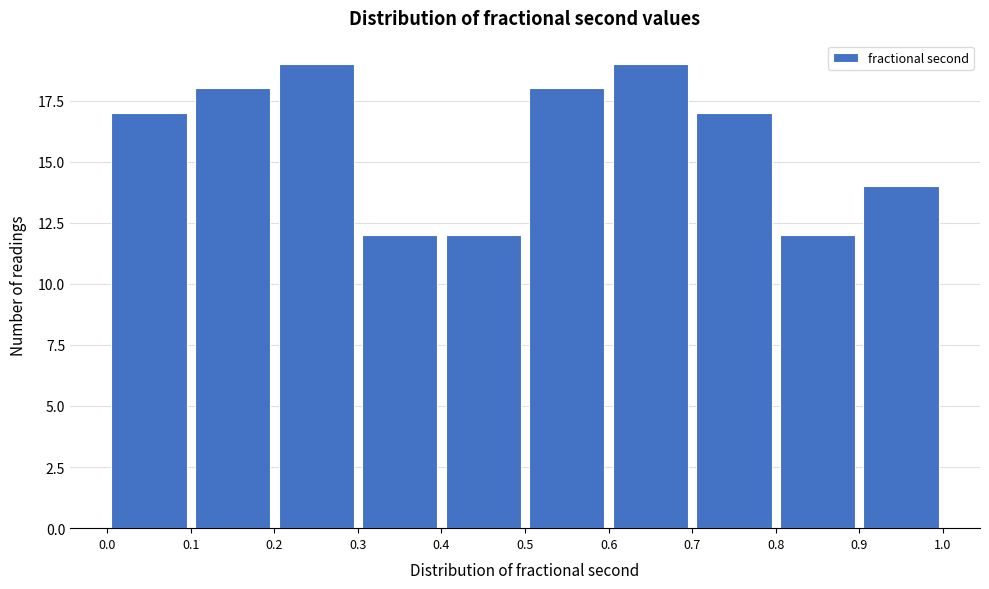

Reading left to right, list every bar in this chart as the range it spans on the x-axis followed by its height. The values are not printed on the chart, so give them approximately, as read against the axis.

0.0 to 0.1: 17
0.1 to 0.2: 18
0.2 to 0.3: 19
0.3 to 0.4: 12
0.4 to 0.5: 12
0.5 to 0.6: 18
0.6 to 0.7: 19
0.7 to 0.8: 17
0.8 to 0.9: 12
0.9 to 1.0: 14